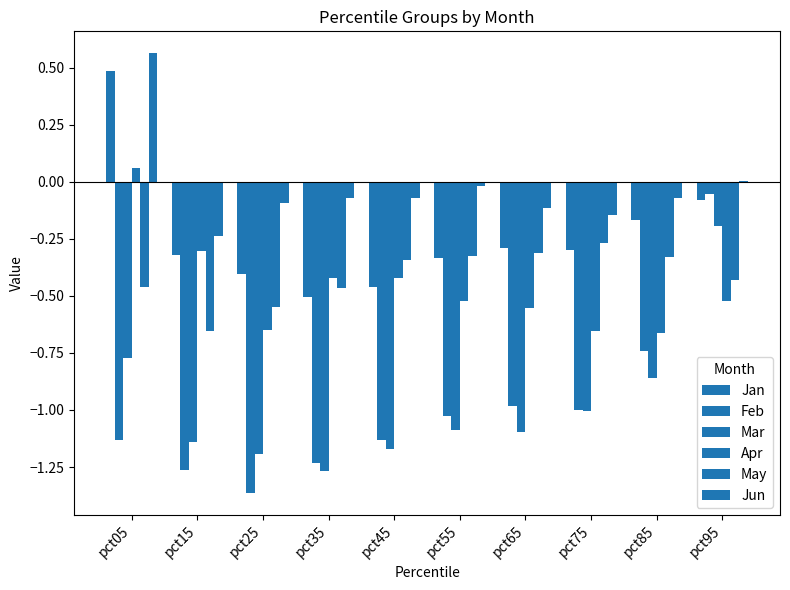

At how many categories does at least one series exceed 0?

2